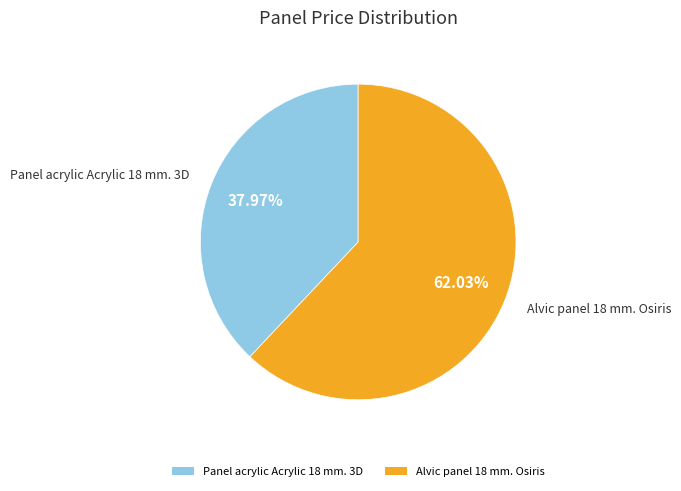

Do Alvic panel 18 mm. Osiris and Panel acrylic Acrylic 18 mm. 3D together represent more than half of the pie?

Yes